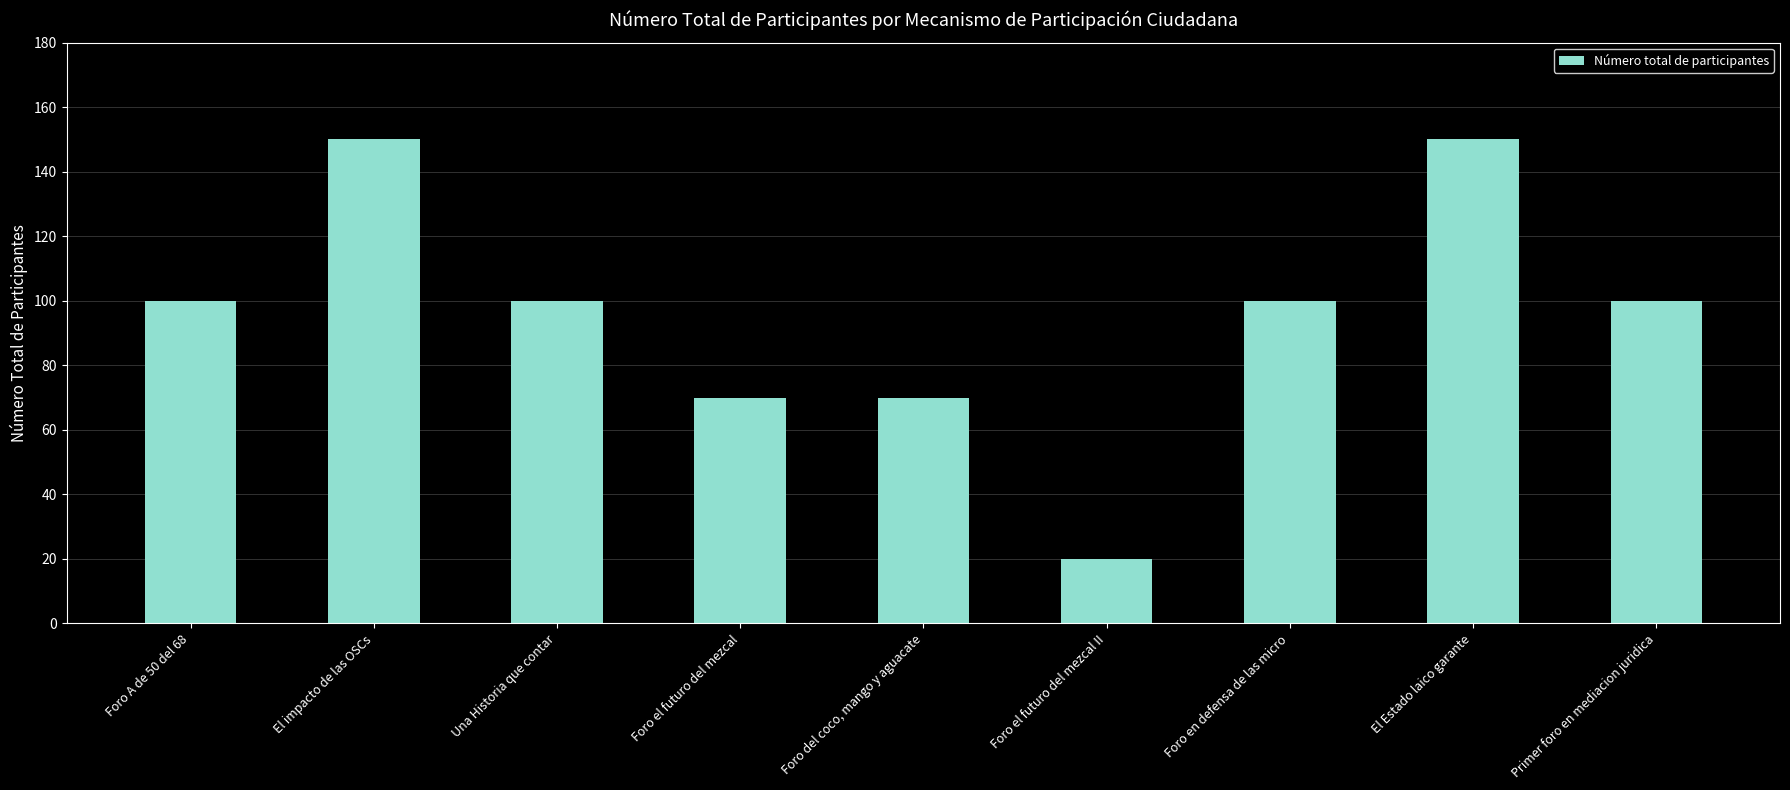

The value at Una Historia que contar is 48. True or false?

False